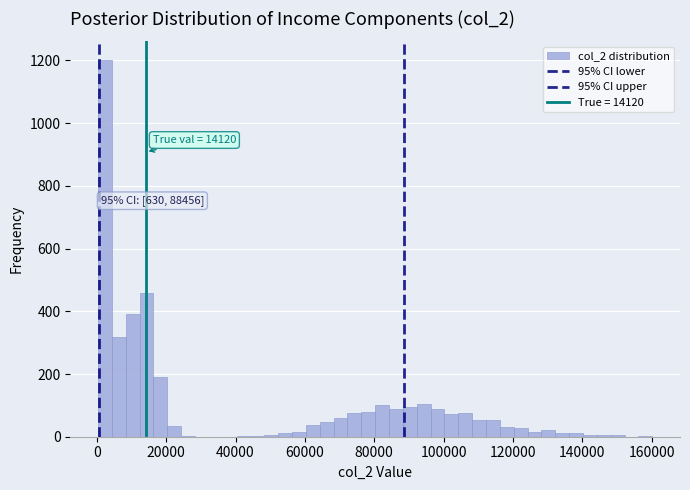

Around what value on the x-axis is the tallest bar? Give the approximate position of its centre, as read against the axis.

2000